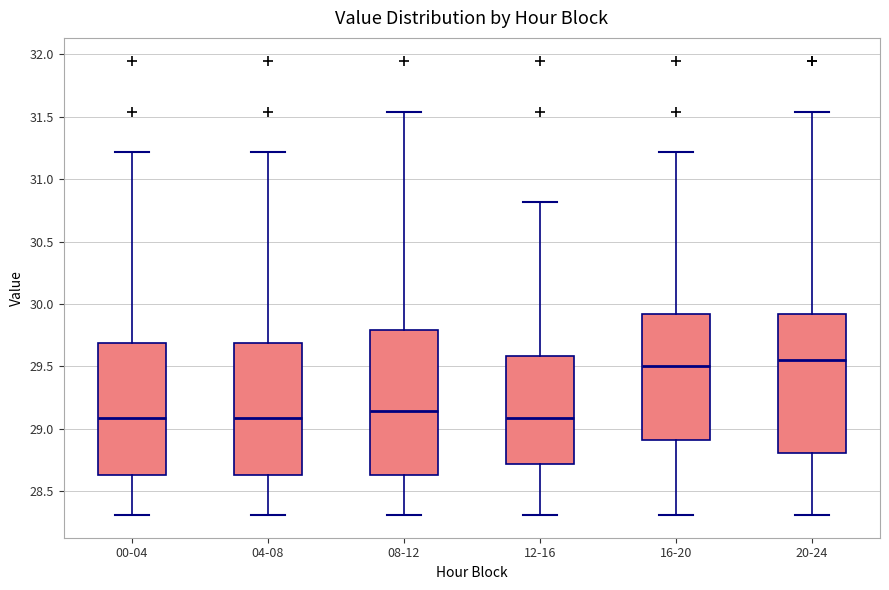

Reading left to right, transcribe this box plot: for each box, give where its median line is, the range the box spans, and where its two whiskers end, as read against the y-axis. The values are not printed on the chart, so give them approximately, as read against the axis.

00-04: median 29.10, box 28.65 to 29.70, whiskers 28.30 to 31.20
04-08: median 29.10, box 28.65 to 29.70, whiskers 28.30 to 31.20
08-12: median 29.15, box 28.65 to 29.80, whiskers 28.30 to 31.55
12-16: median 29.10, box 28.70 to 29.60, whiskers 28.30 to 30.80
16-20: median 29.50, box 28.90 to 29.90, whiskers 28.30 to 31.20
20-24: median 29.55, box 28.80 to 29.90, whiskers 28.30 to 31.55